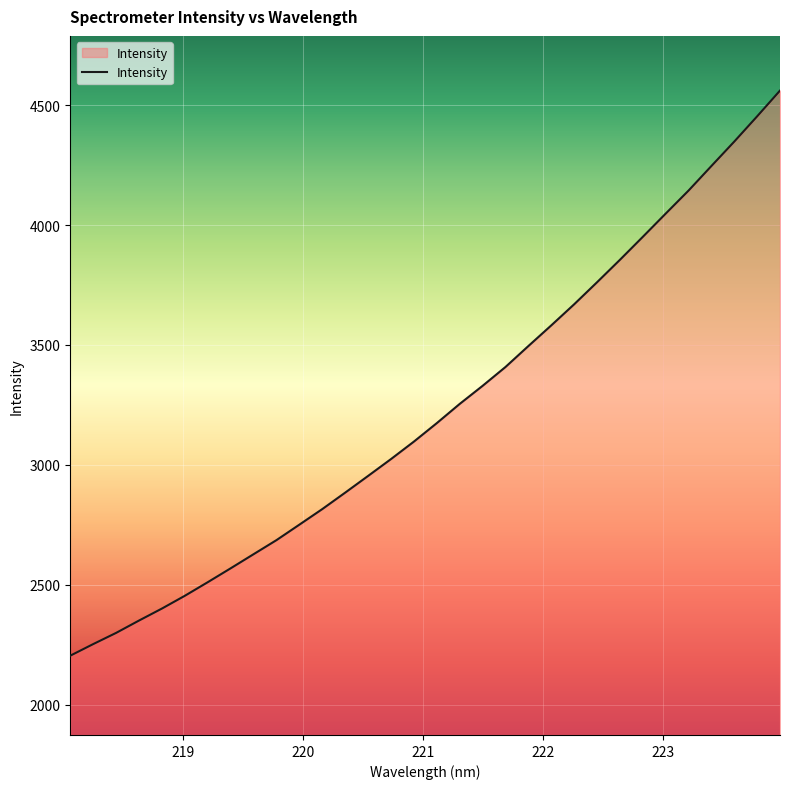

What is the minimum value shown in the chart?

2204.4